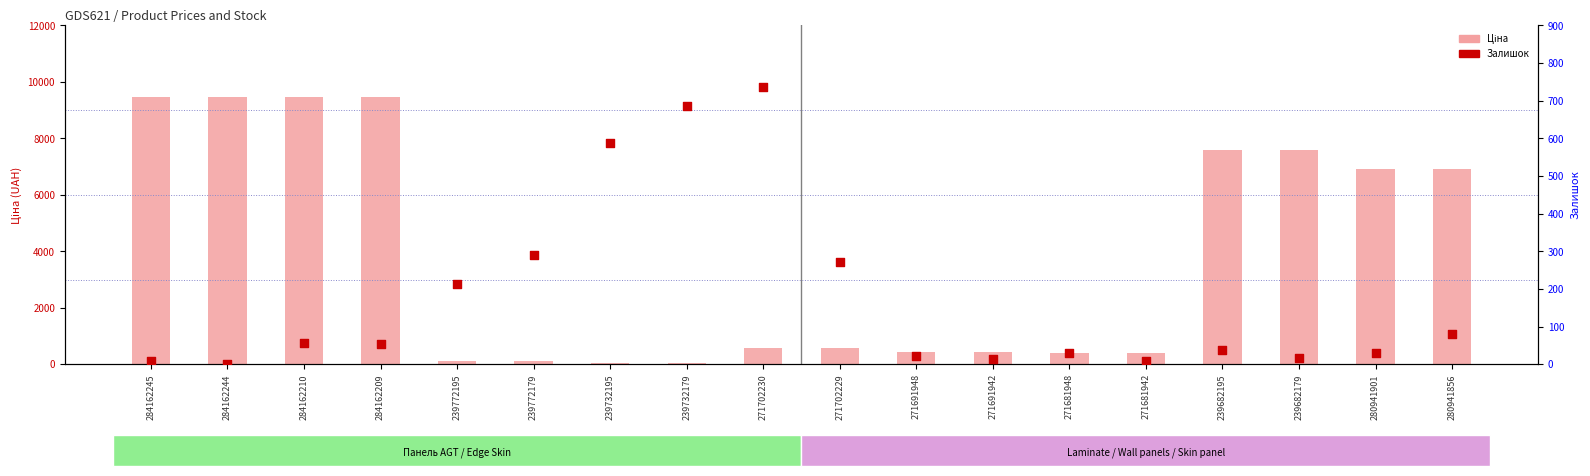

Which series has the largest Y range (max minus min)?

Ціна